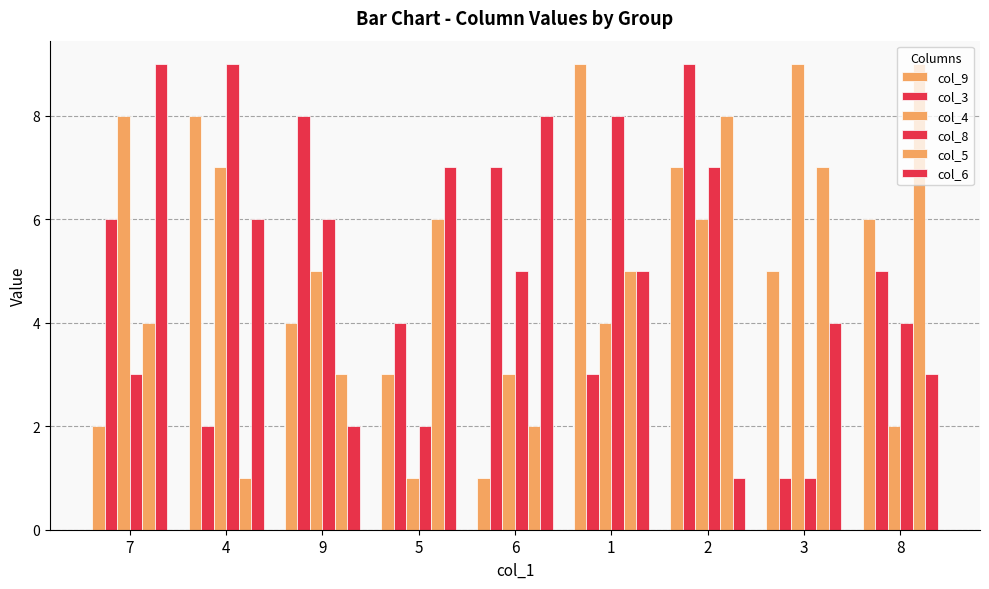

Count the number of data series in this chart.

6